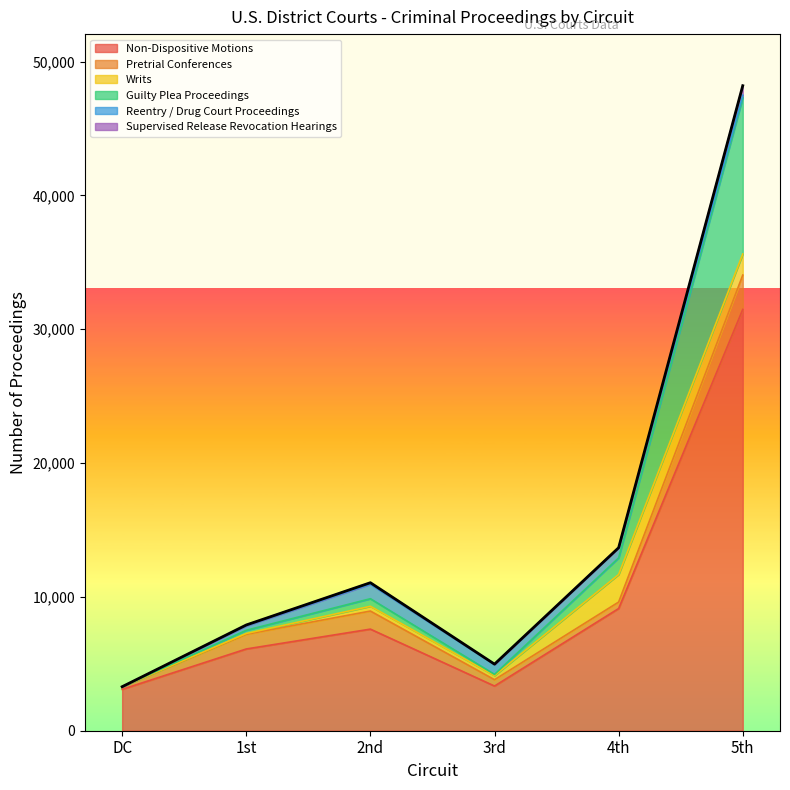

Reading left to right, extract all data points from this chart.

Non-Dispositive Motions: DC=3091	1st=6108	2nd=7591	3rd=3339	4th=9131	5th=31476
Pretrial Conferences: DC=194	1st=1099	2nd=1351	3rd=472	4th=483	5th=2568
Writs: DC=1	1st=60	2nd=356	3rd=311	4th=2058	5th=1575
Guilty Plea Proceedings: DC=2	1st=238	2nd=565	3rd=87	4th=1241	5th=11681
Reentry / Drug Court Proceedings: DC=0	1st=329	2nd=1083	3rd=739	4th=758	5th=186
Supervised Release Revocation Hearings: DC=0	1st=67	2nd=113	3rd=26	4th=2	5th=707